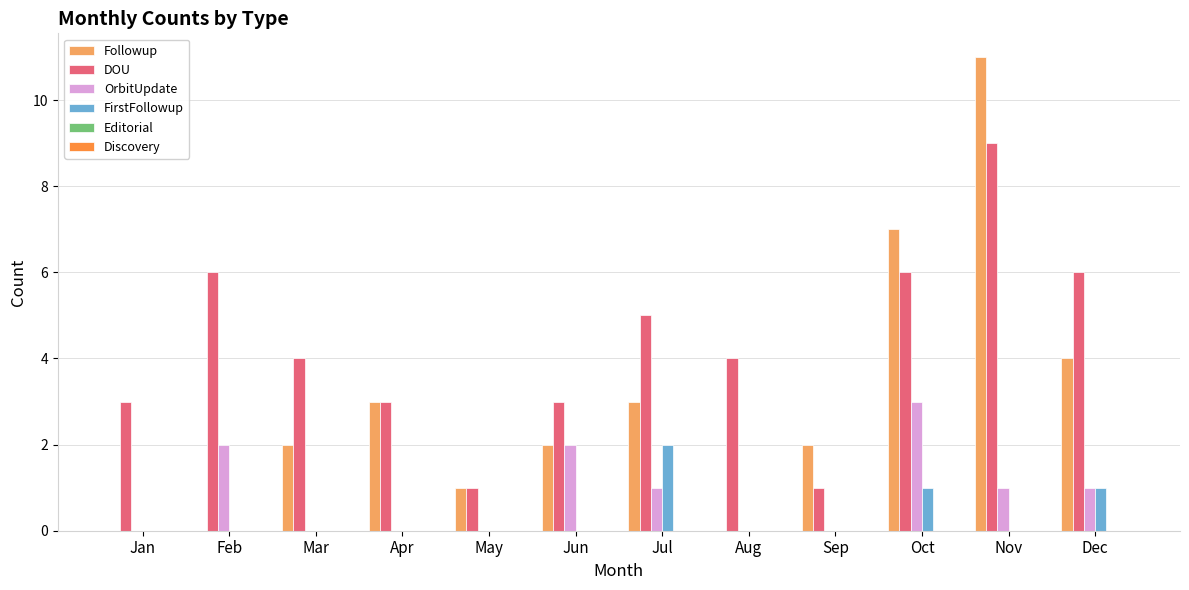

Which series has the largest total across all categories?

DOU